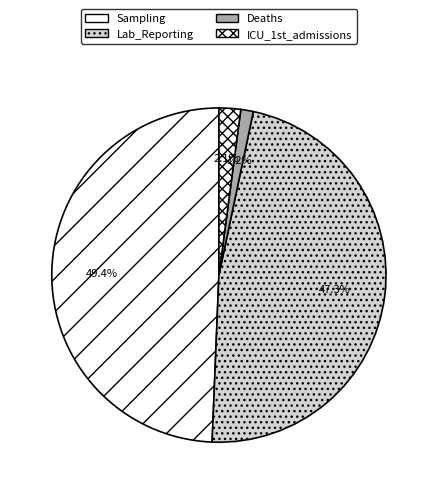

How many segments does this pie chart have?

4